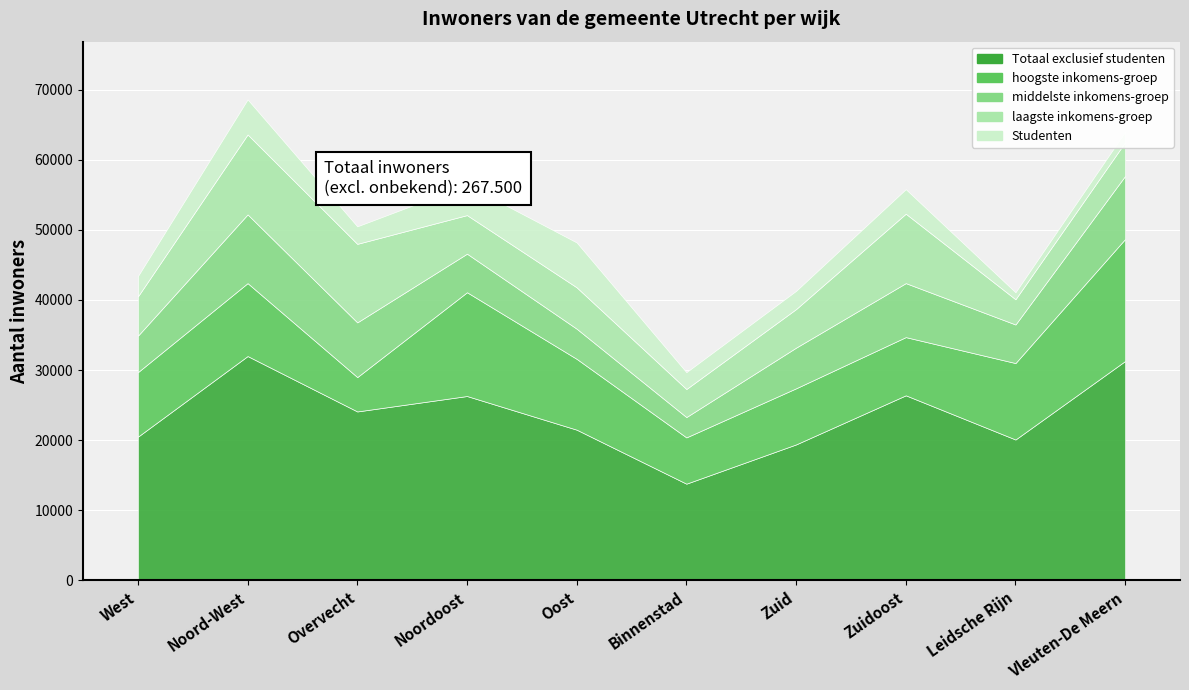

What is the maximum value for middelste inkomens-groep?

9800